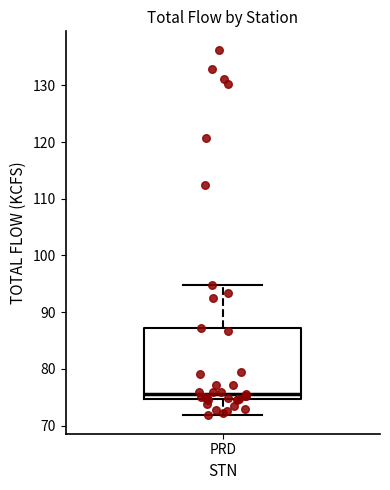

Transcribe this box plot: give where the median line is, the range the box spans, and where the two whiskers end, as read against the y-axis. The values are not printed on the chart, so give them approximately, as read against the axis.

median 76, box 75 to 87, whiskers 72 to 95